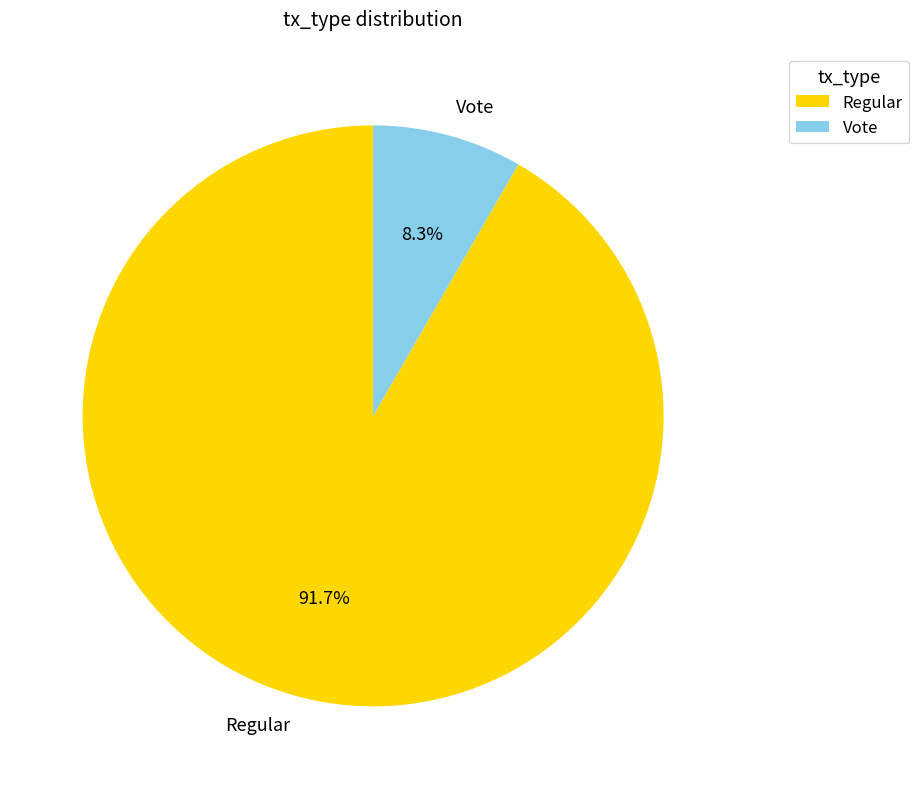

What portion of the pie excludes Regular?

8.3%